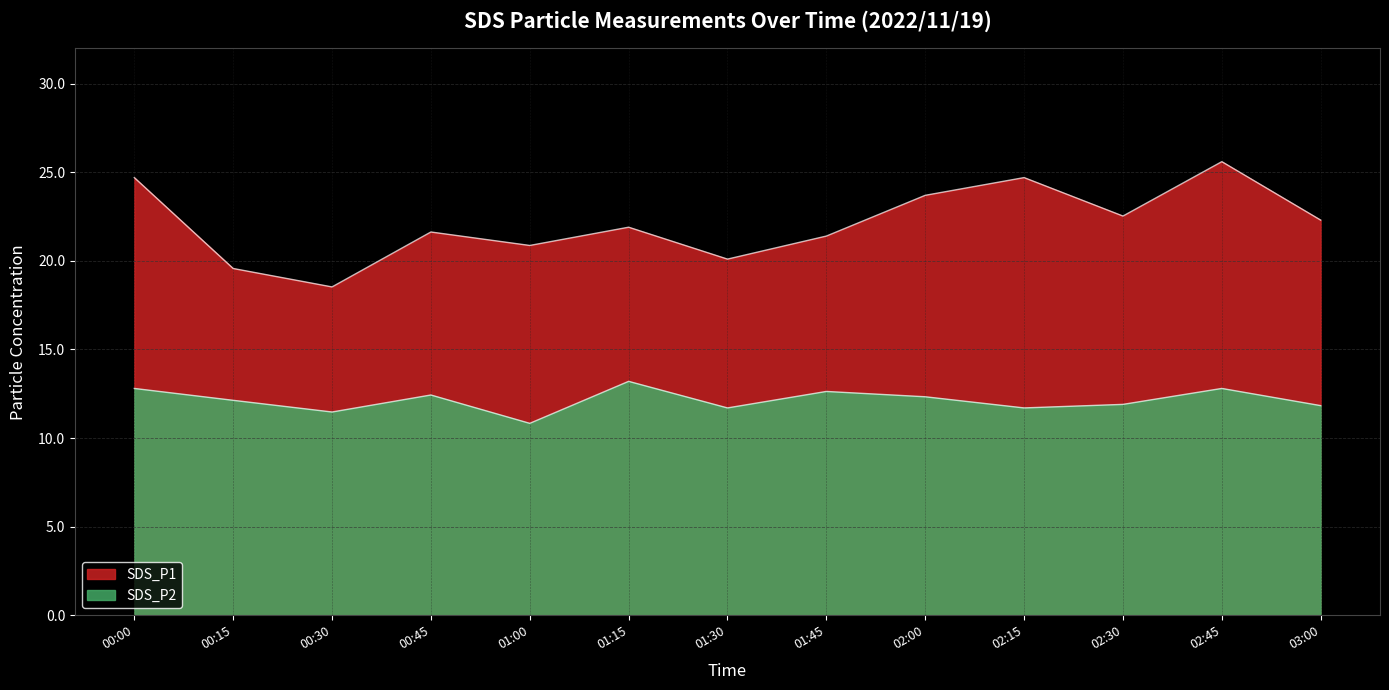

Is it true that SDS_P2 equals 11.7 at 02:15?

True